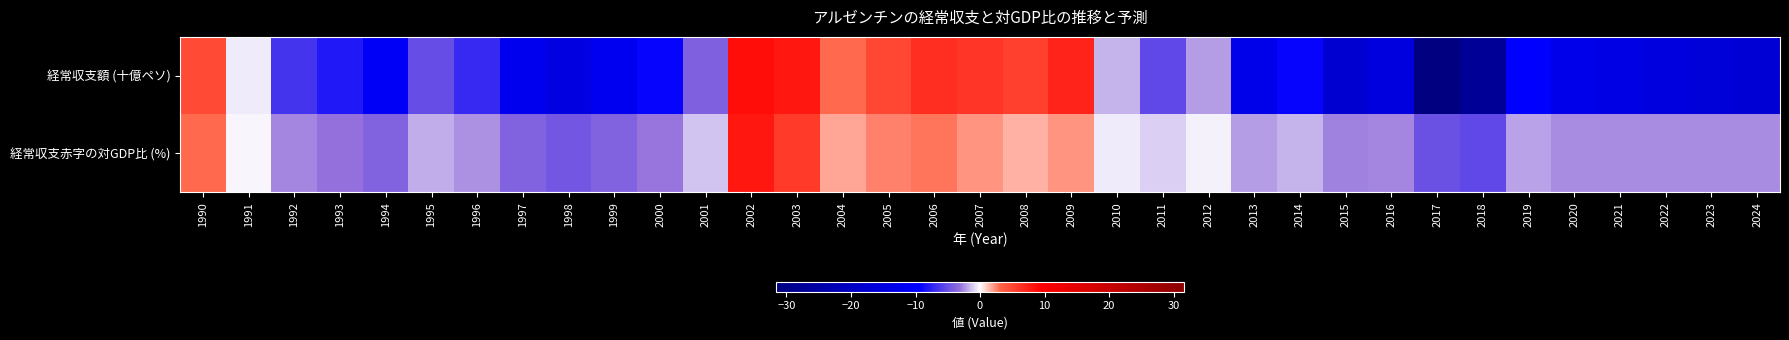

Reading left to right, transcribe all the data shown in this chart.

経常収支額 (十億ペソ): 1990=4.7	1991=-0.4	1992=-6.5	1993=-8.0	1994=-11.0	1995=-5.1	1996=-7.2	1997=-12.3	1998=-14.6	1999=-12.1	2000=-9.1	2001=-4.0	2002=8.6	2003=8.0	2004=3.0	2005=4.9	2006=6.5	2007=6.0	2008=5.4	2009=7.3	2010=-1.6	2011=-5.3	2012=-2.1	2013=-13.1	2014=-9.2	2015=-17.6	2016=-15.1	2017=-31.6	2018=-27.7	2019=-9.4	2020=-12.8	2021=-14.1	2022=-15.0	2023=-16.0	2024=-16.8
経常収支赤字の対GDP比 (%): 1990=3.0	1991=-0.2	1992=-2.6	1993=-3.1	1994=-3.9	1995=-1.8	1996=-2.4	1997=-3.9	1998=-4.5	1999=-3.9	2000=-3.0	2001=-1.4	2002=7.9	2003=5.8	2004=1.8	2005=2.5	2006=2.8	2007=2.1	2008=1.5	2009=2.2	2010=-0.4	2011=-1.0	2012=-0.4	2013=-2.1	2014=-1.6	2015=-2.7	2016=-2.7	2017=-4.9	2018=-5.4	2019=-2.0	2020=-2.5	2021=-2.5	2022=-2.5	2023=-2.5	2024=-2.5